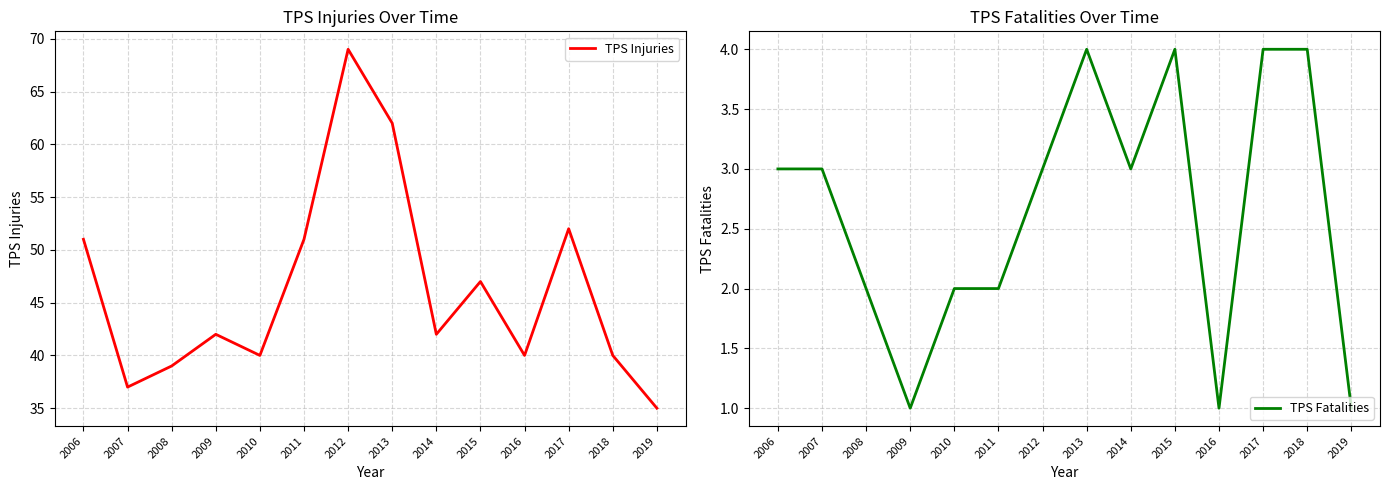

At which category is the sum across all series the highest?

2012